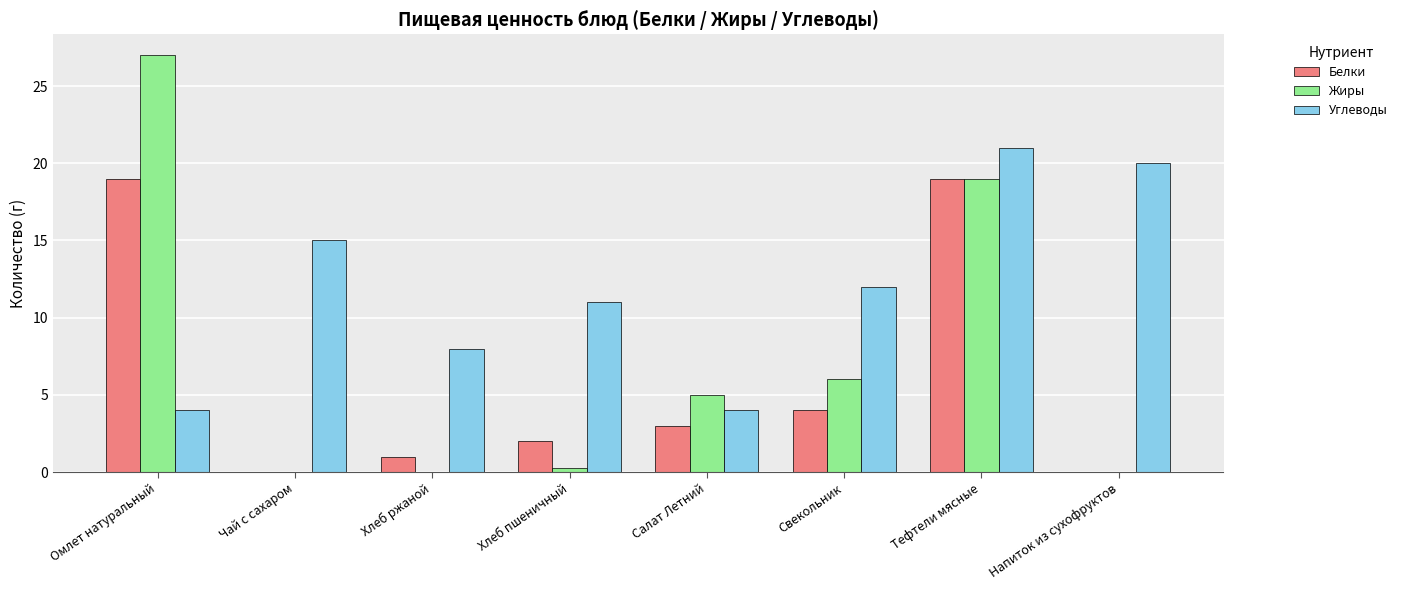

What value does the Углеводы series have at Омлет натуральный?

4.0